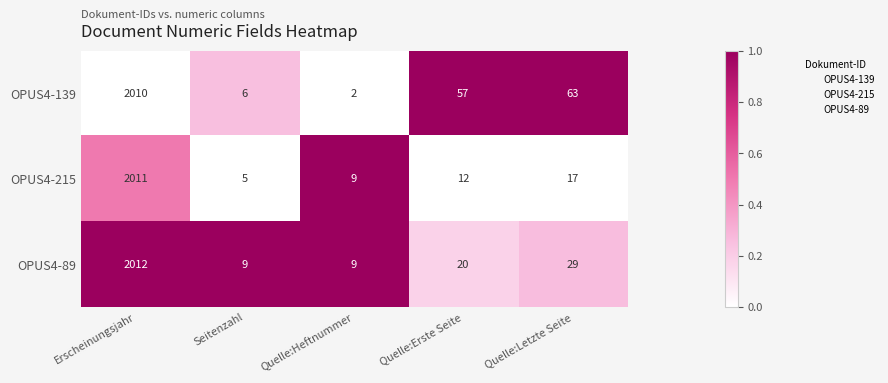

The OPUS4-89 series shows 8 at Quelle:Erste Seite. True or false?

False